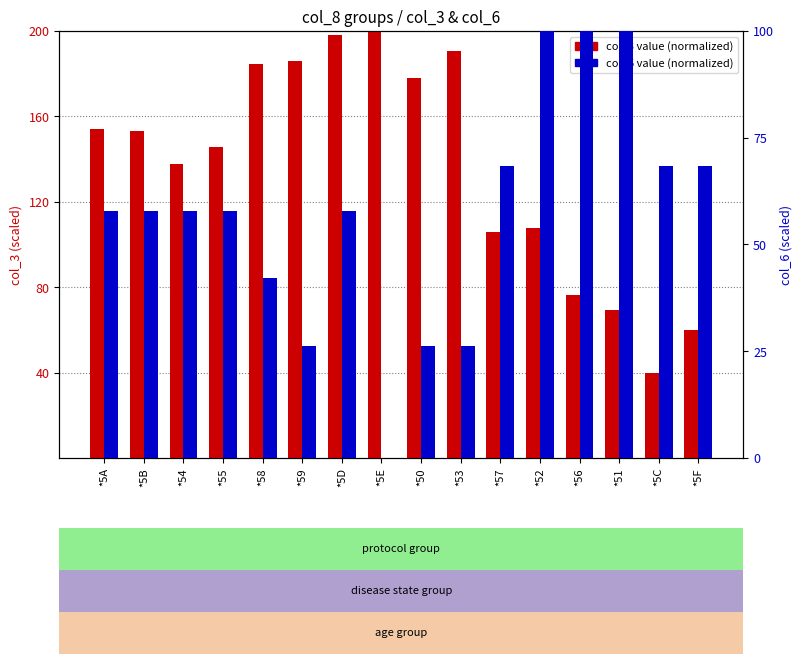

What is the sum of all col_3 (normalized) values?

2187.4